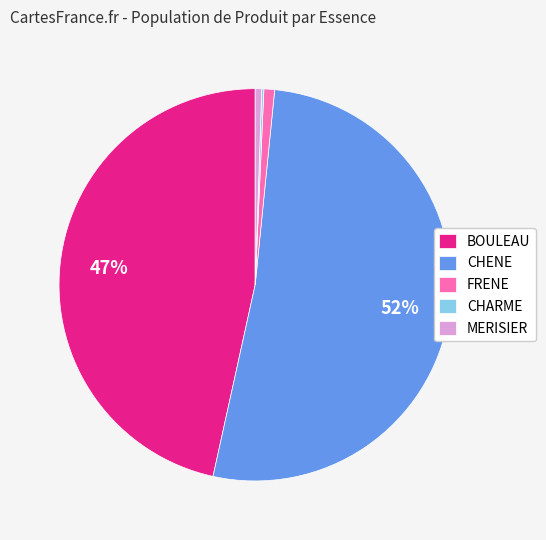

Which category accounts for the majority?

CHENE